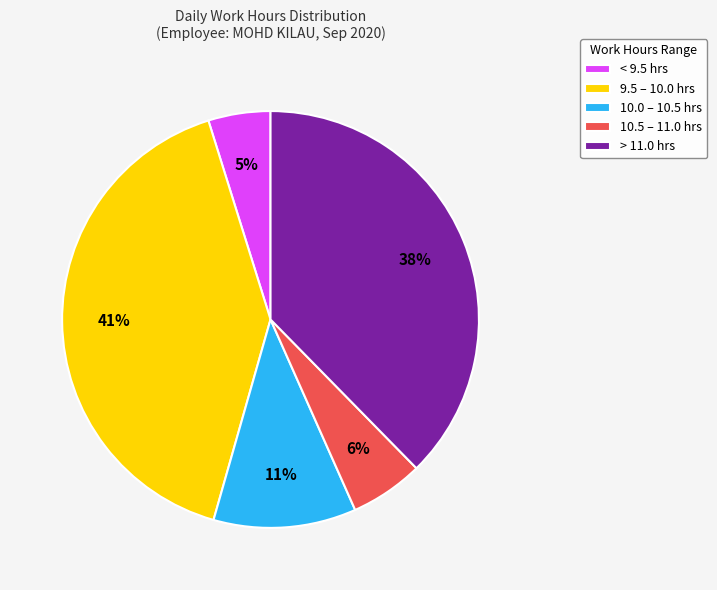

Is there any slice that represents more than half of the pie?

No